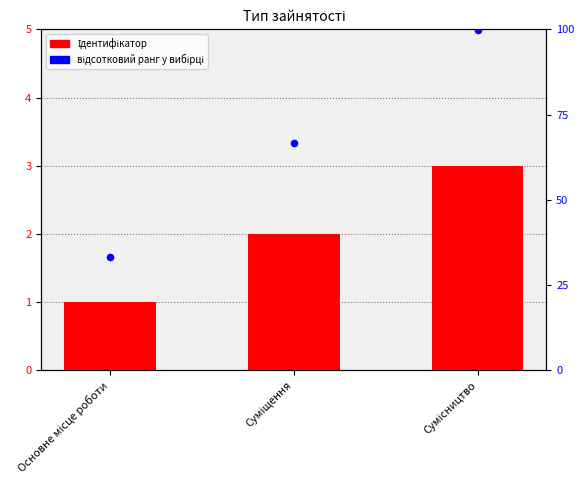

Which series reaches the minimum Y coordinate?

Ідентифікатор